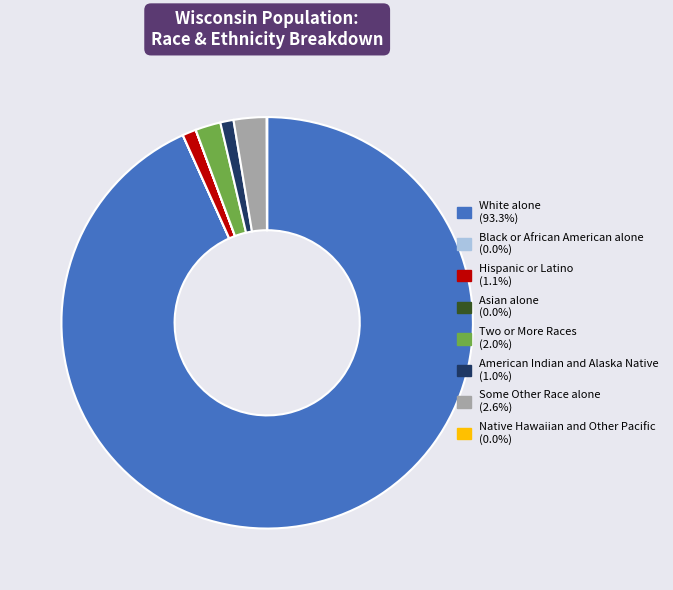

Between Some Other Race alone and White alone, which is larger?

White alone